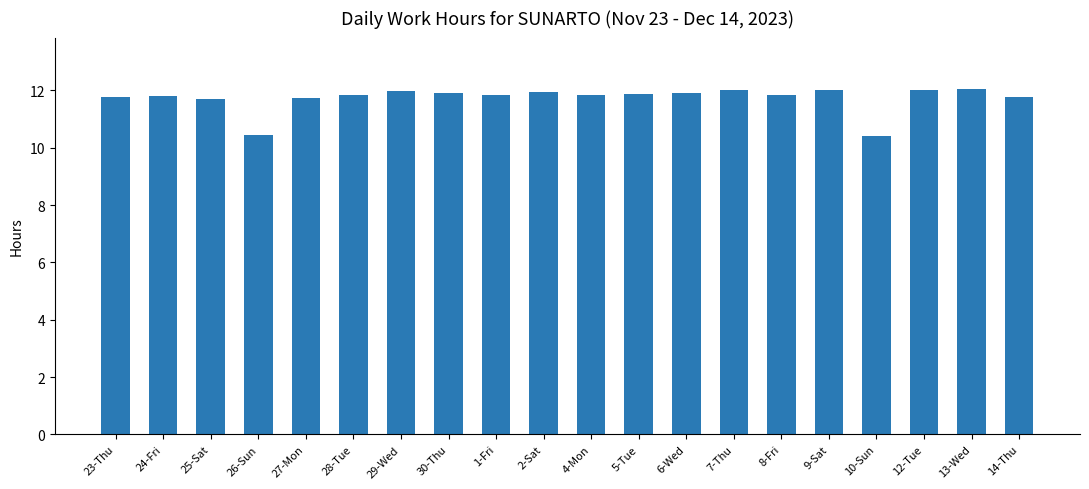

What is the minimum value shown in the chart?

10.4